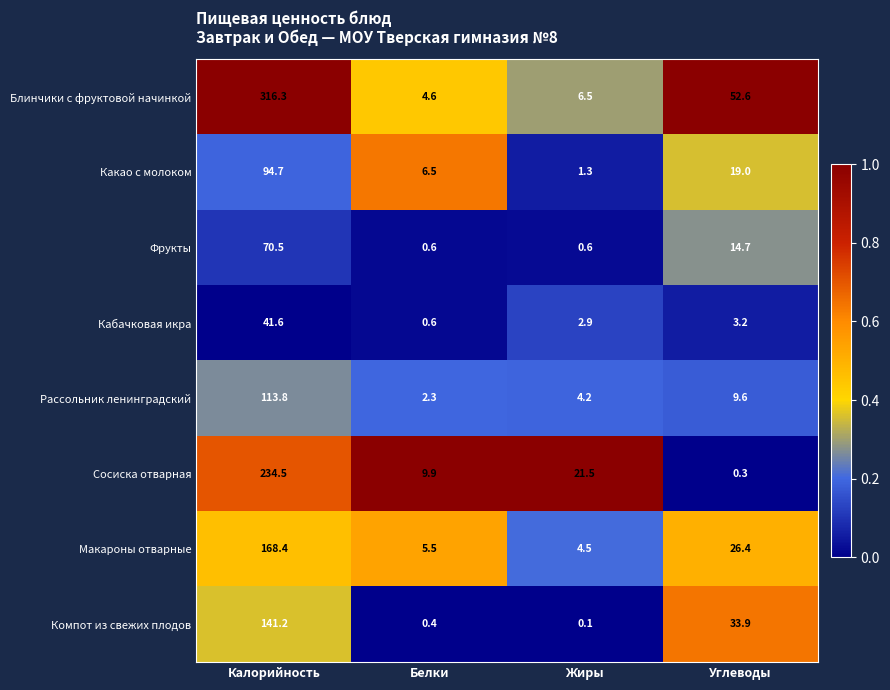

Rank the series at Жиры from lowest to highest value.

Компот из свежих плодов, Фрукты, Какао с молоком, Кабачковая икра, Рассольник ленинградский, Макароны отварные, Блинчики с фруктовой начинкой, Сосиска отварная